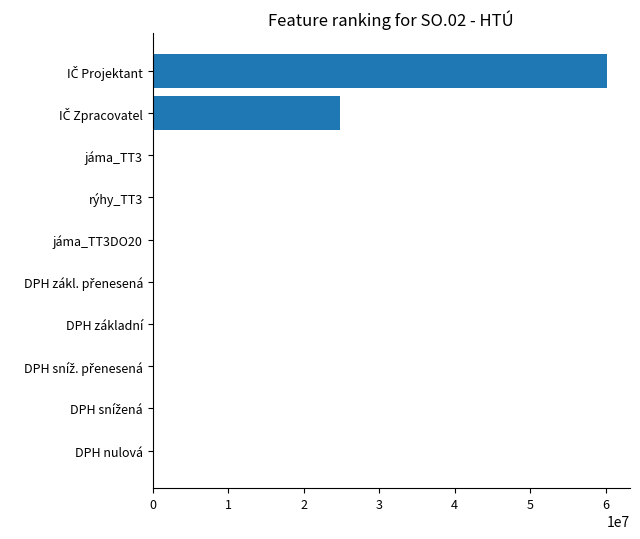

What is the sum of all values?

85050813.9